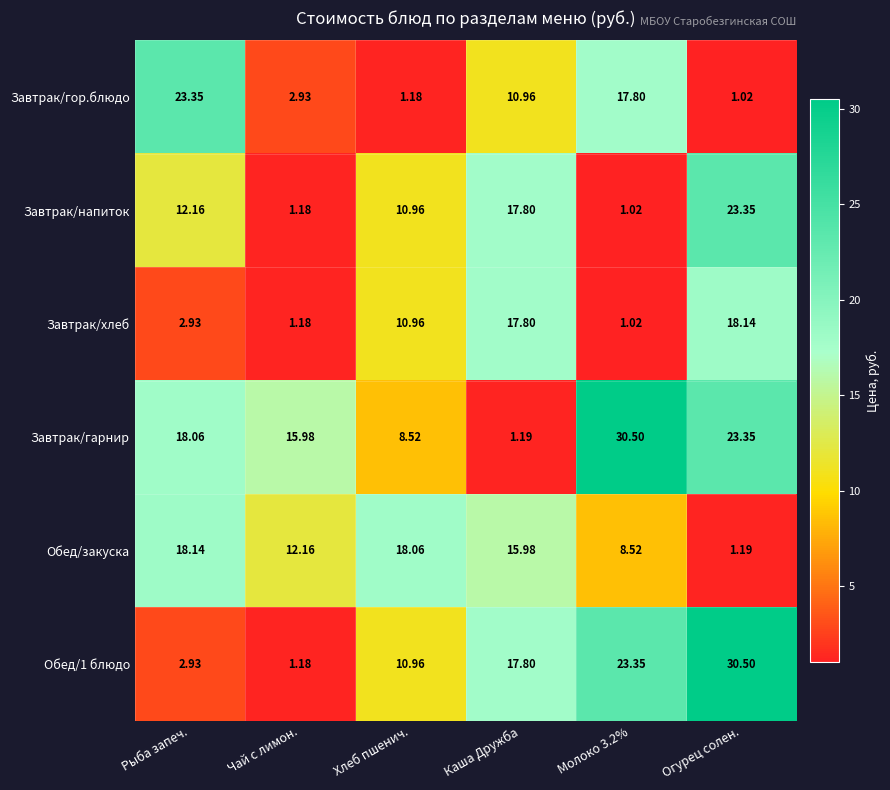

At which label is Завтрак/хлеб closest to 9?

Хлеб пшенич.